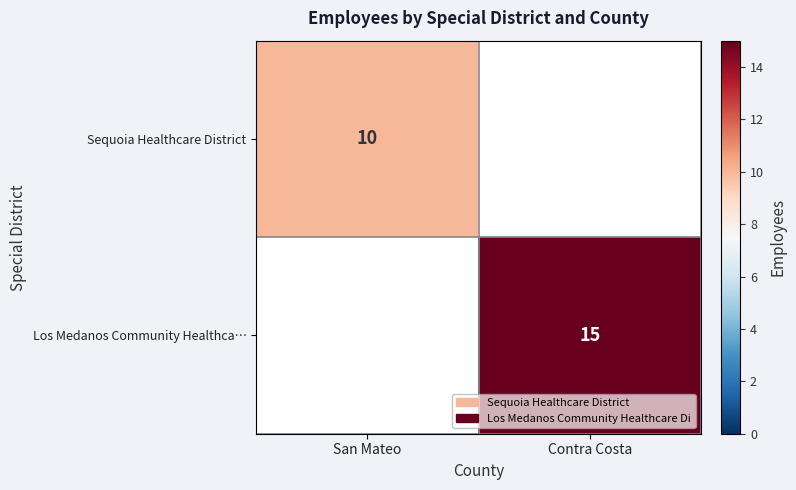

True or false: Sequoia Healthcare District has a value of 10 at San Mateo.

True